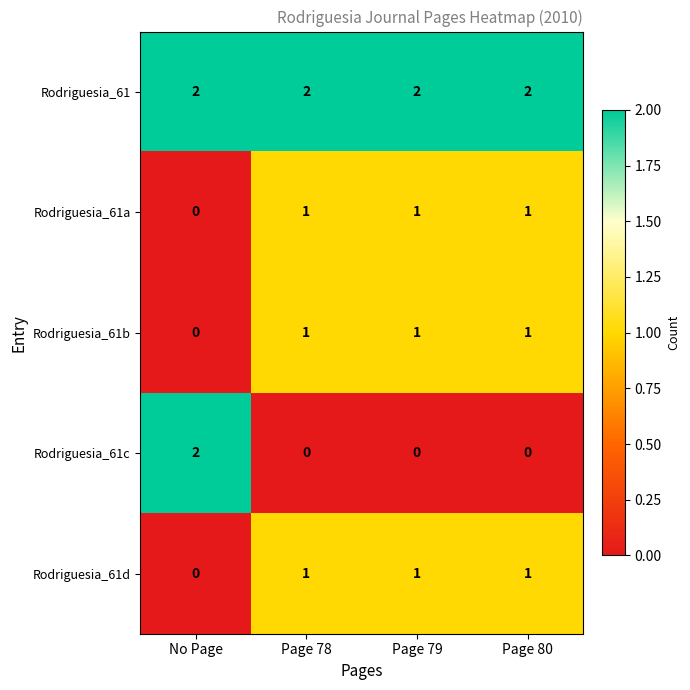

Which series has the widest spread of values?

Rodriguesia_61c